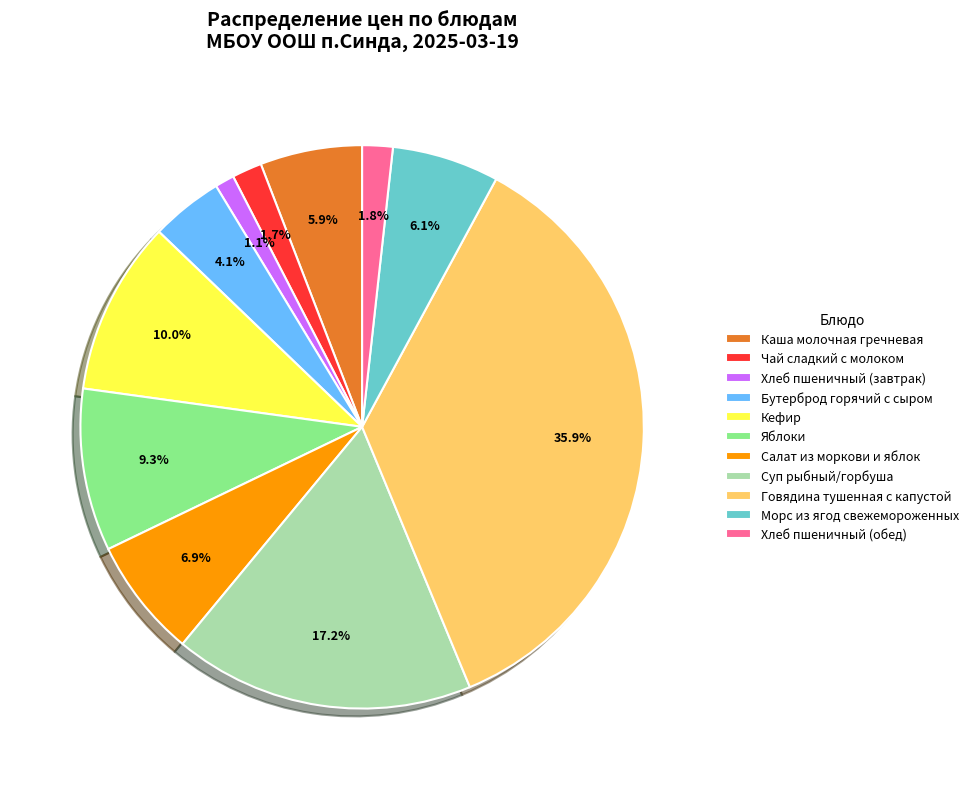

Count the number of slices in the pie.

11